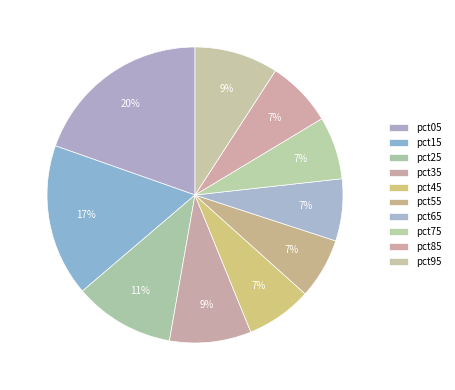

Rank the categories by value from lowest to highest.

pct55, pct65, pct75, pct45, pct85, pct35, pct95, pct25, pct15, pct05